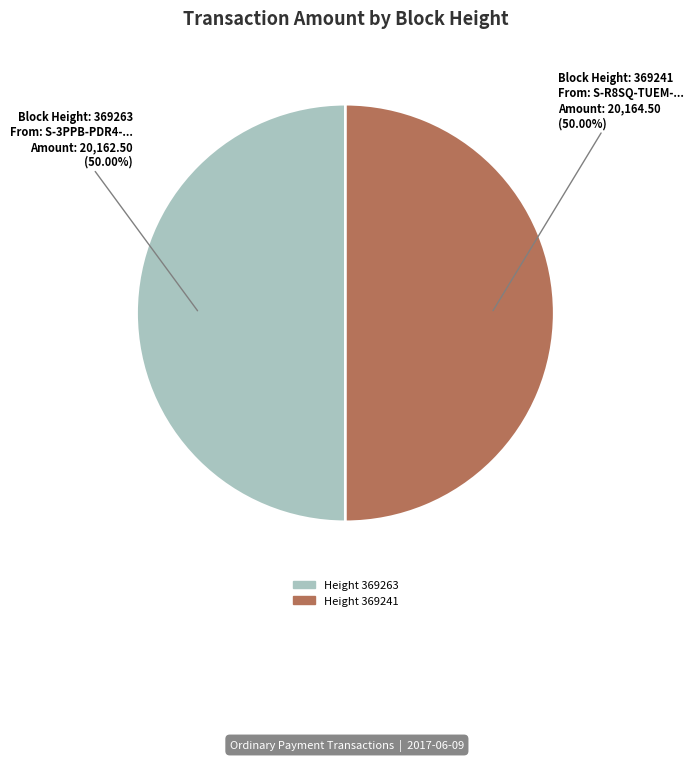

Rank the categories by value from lowest to highest.

369263, 369241